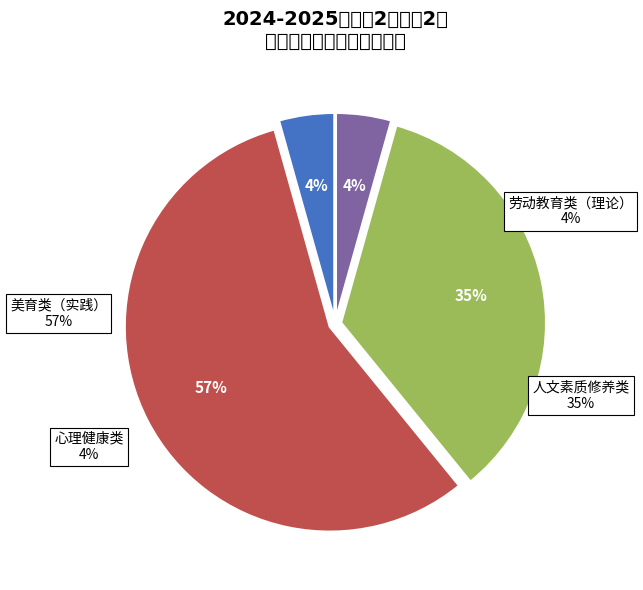

Does 美育类（实践） represent more than half of the total?

Yes